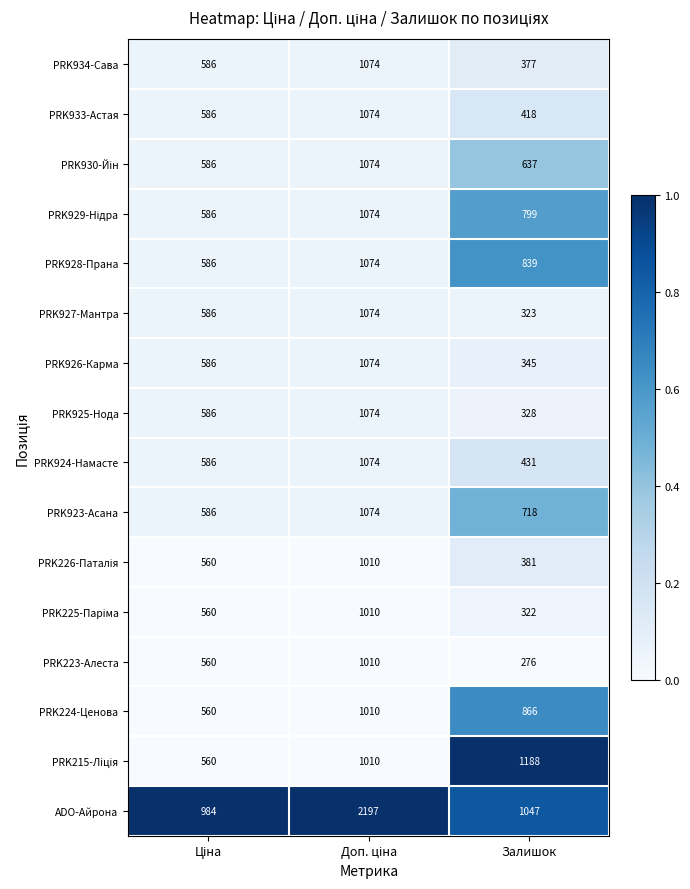

Is it true that PRK926-Карма equals 345 at Залишок?

True